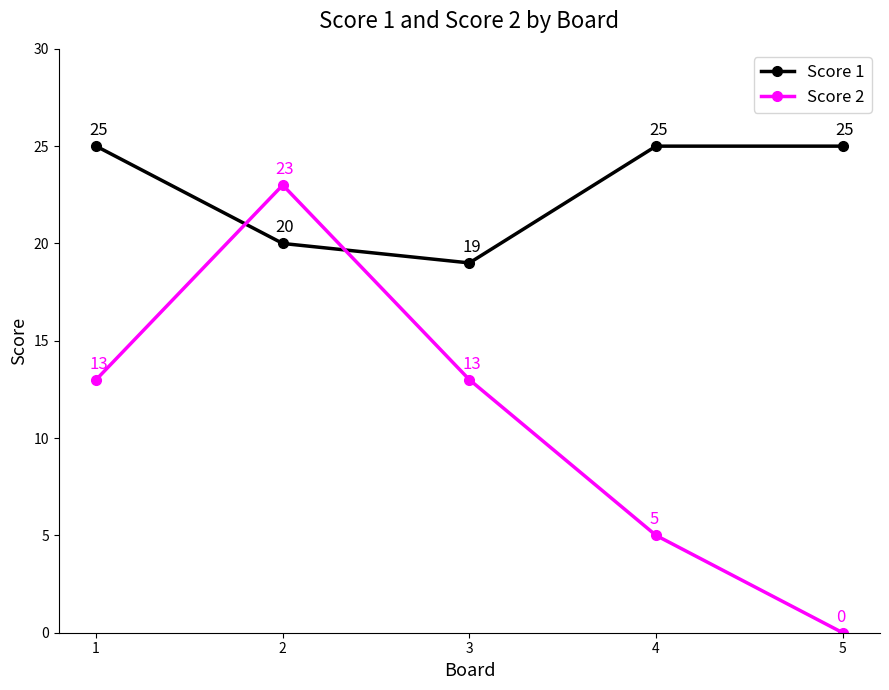

The Score 1 series shows 31 at 3. True or false?

False